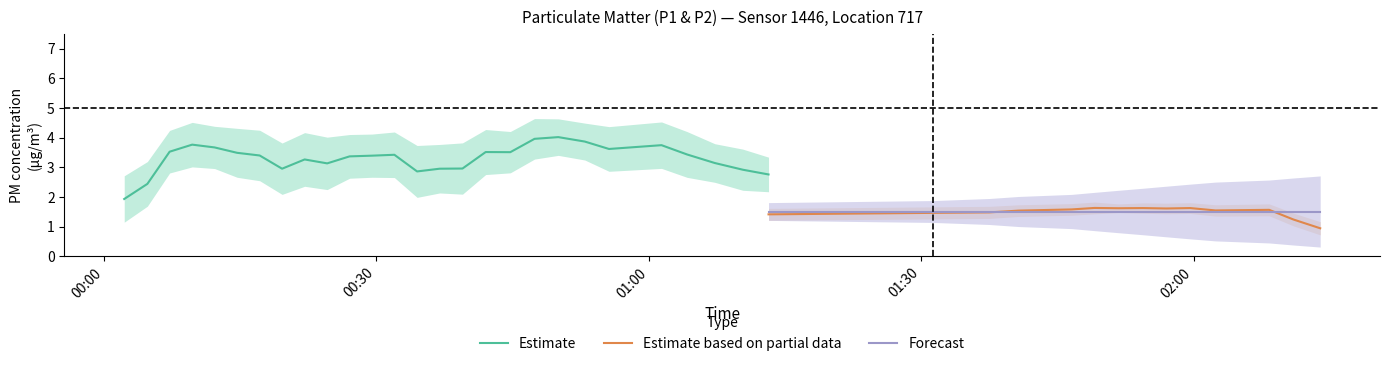

What is the lowest value of the Forecast series?

1.5